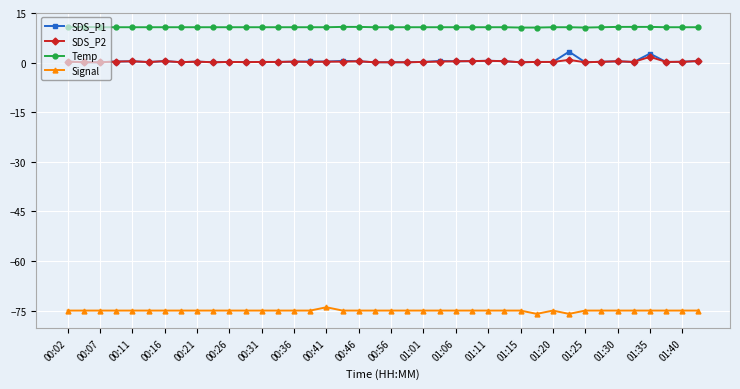

True or false: Temp has more than 0 interior local peaks.

True